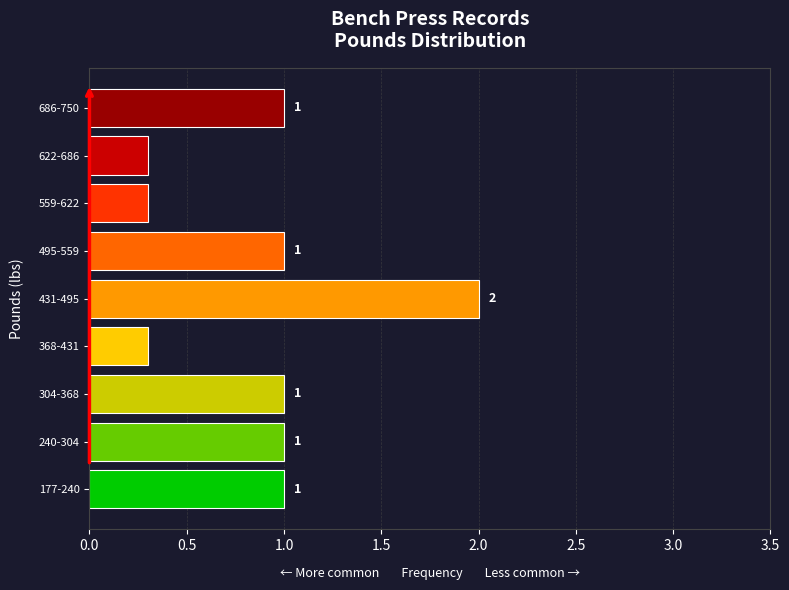

What is the minimum value shown in the chart?

0.3